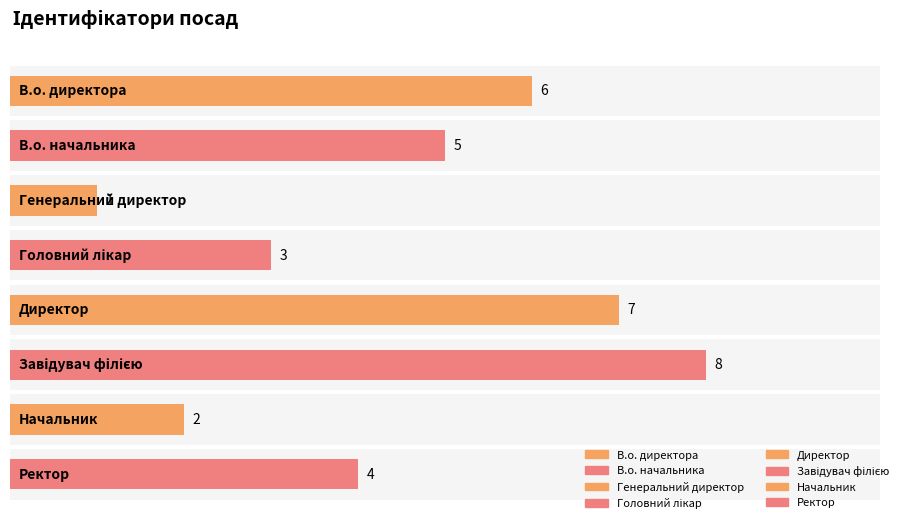

What is the ratio of the value at Директор to the value at Завідувач філією?

0.9